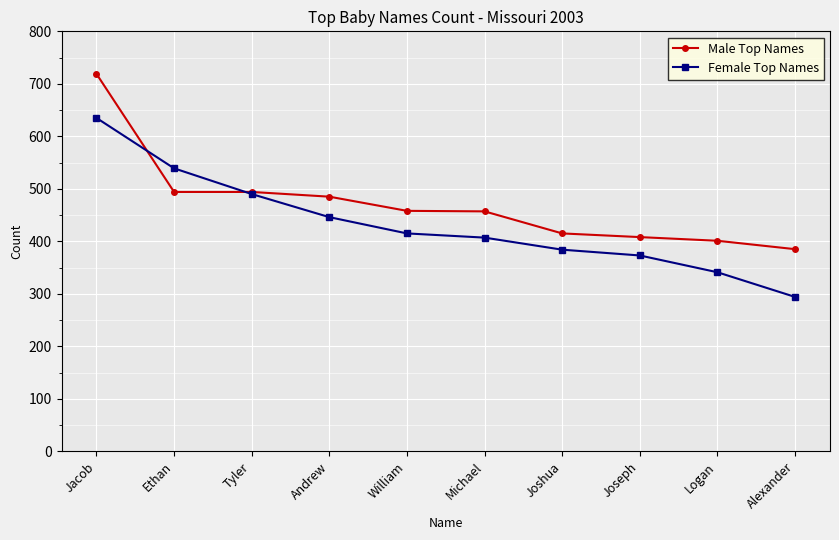

Rank the categories by Female Top Names value from lowest to highest.

Alexander, Logan, Joseph, Joshua, Michael, William, Andrew, Tyler, Ethan, Jacob